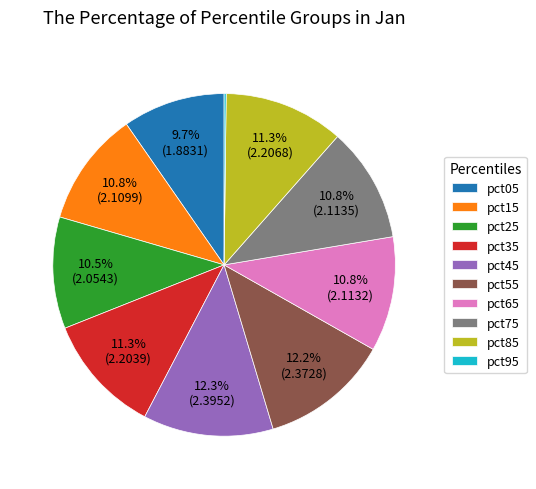

Is there any slice that represents more than half of the pie?

No